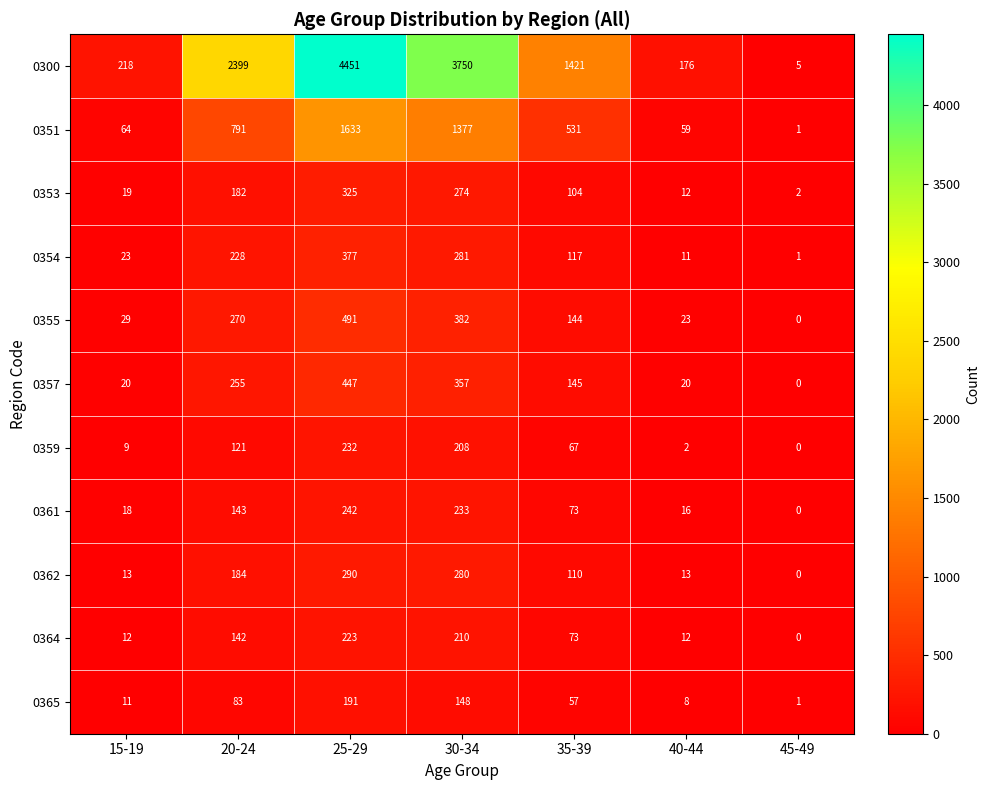

At which label is 0365 closest to 96?

20-24